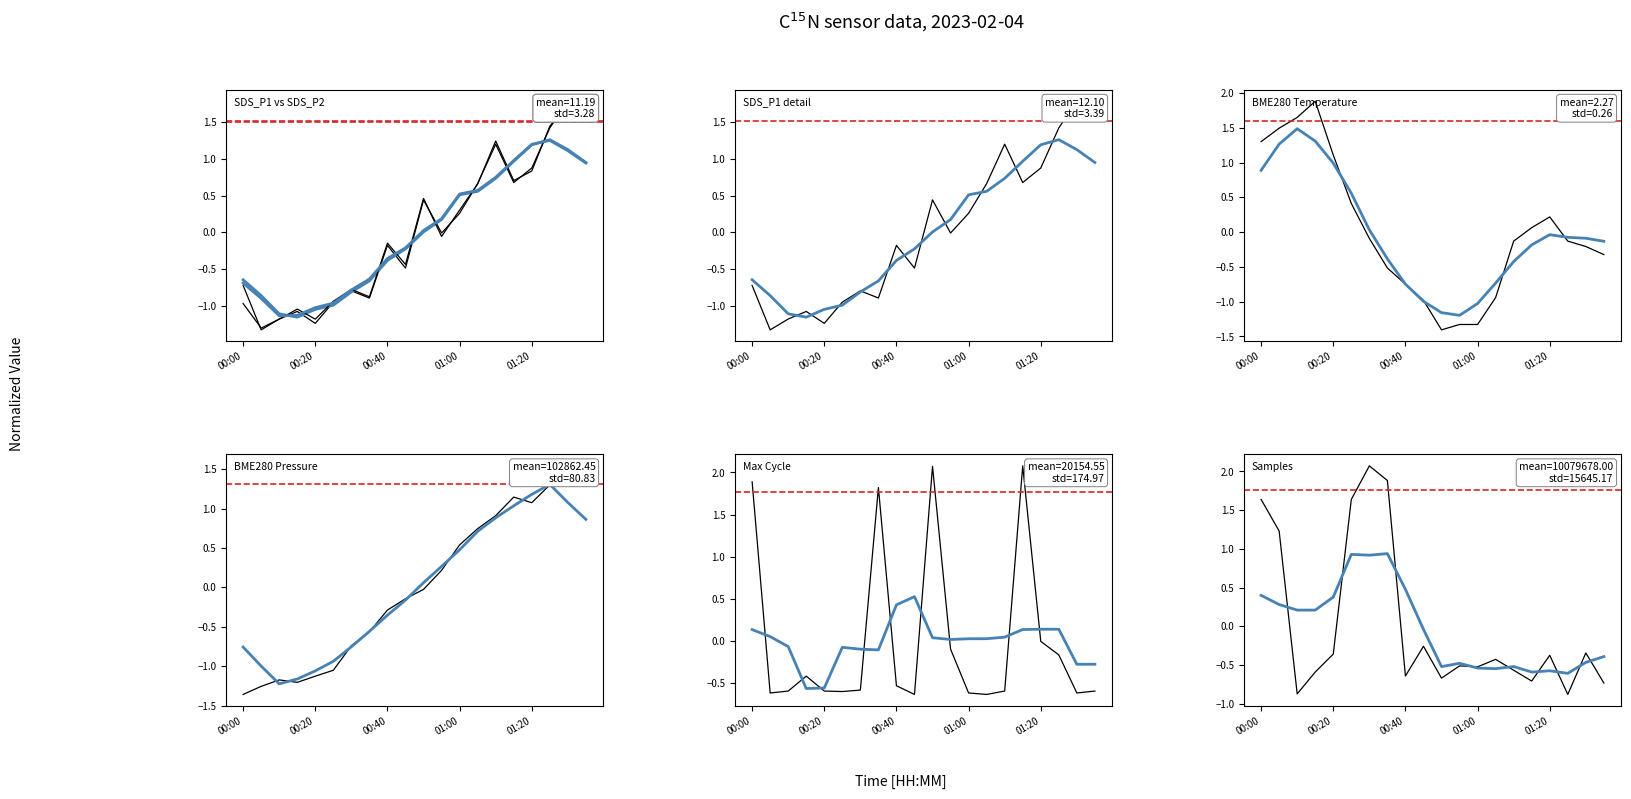

True or false: SDS_P2 has a value of 0.8 at 00:50.

False